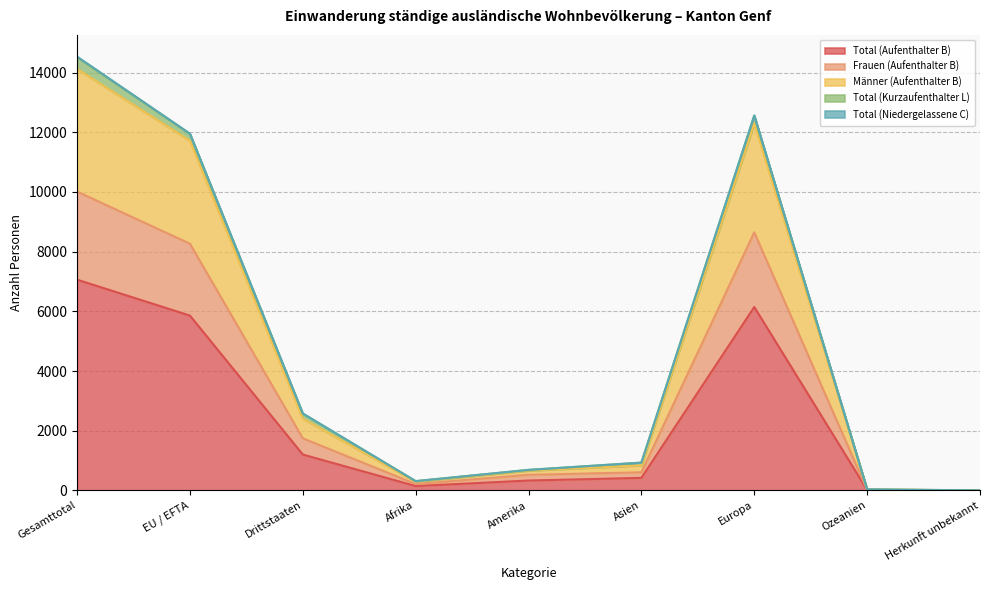

What is the label of the 9th point from the right?

Gesamttotal